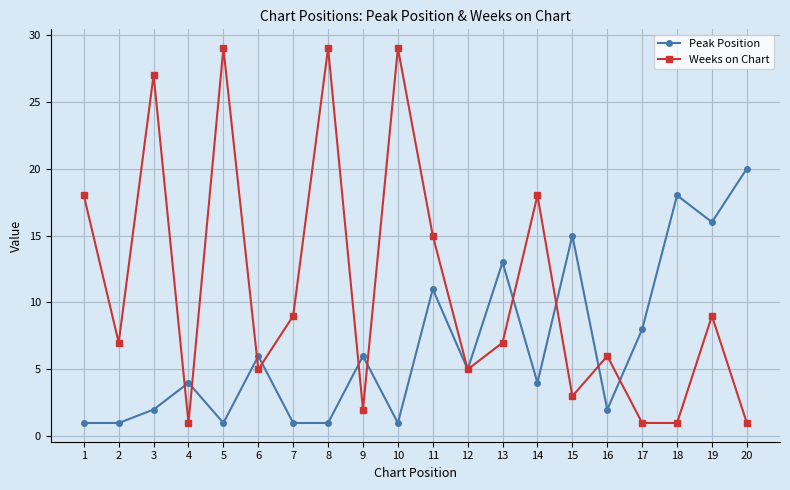

What are all the series names shown in the legend?

Peak Position, Weeks on Chart